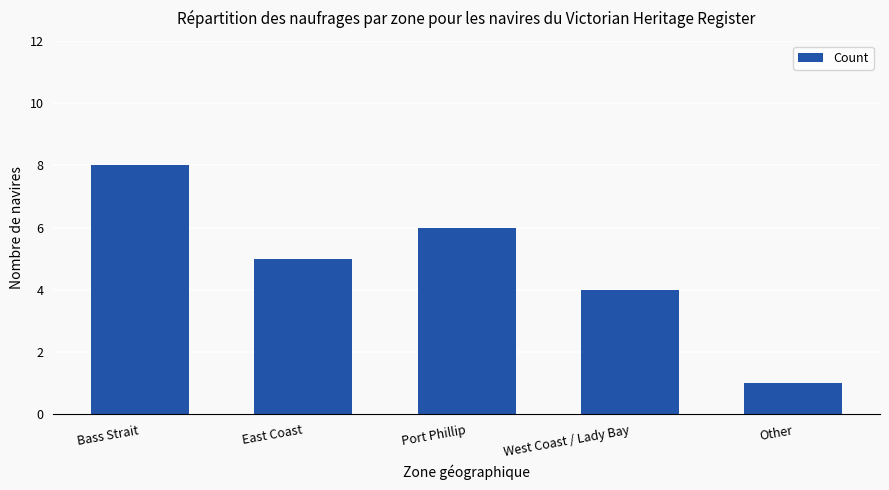

What position from the right is West Coast / Lady Bay?

2